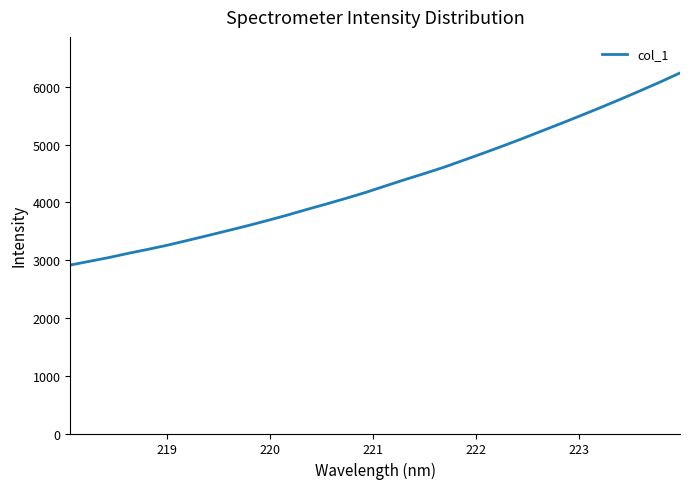

What is the difference between the maximum and minimum values?

3323.8